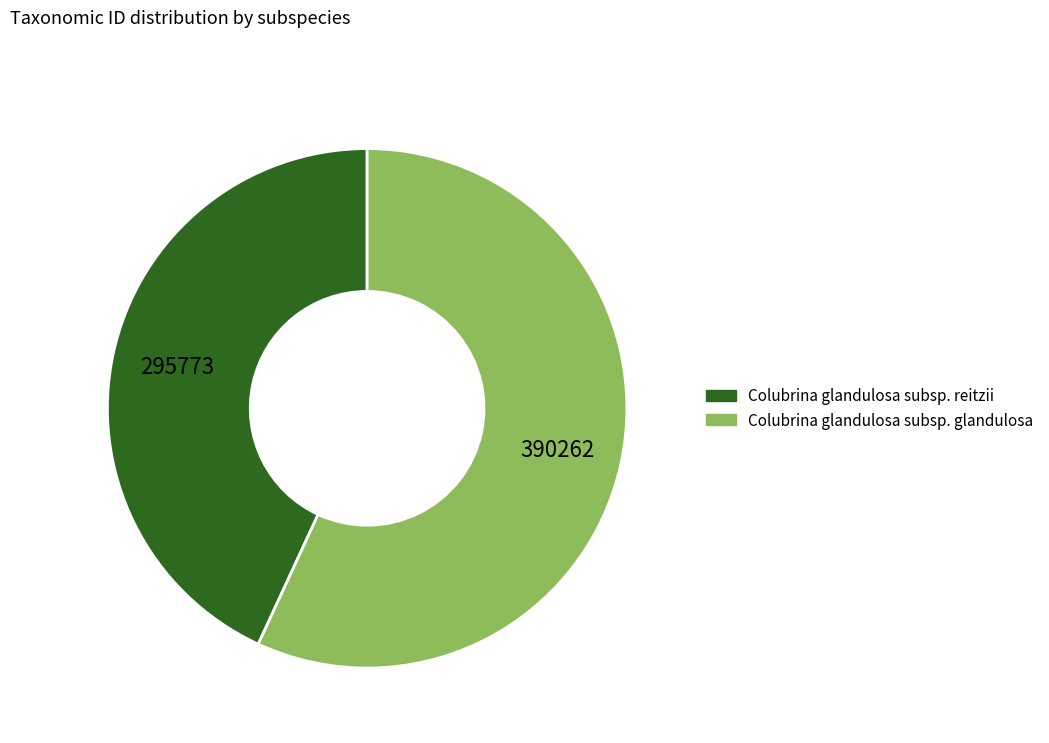

Combined, do Colubrina glandulosa subsp. reitzii and Colubrina glandulosa subsp. glandulosa account for over 50%?

Yes